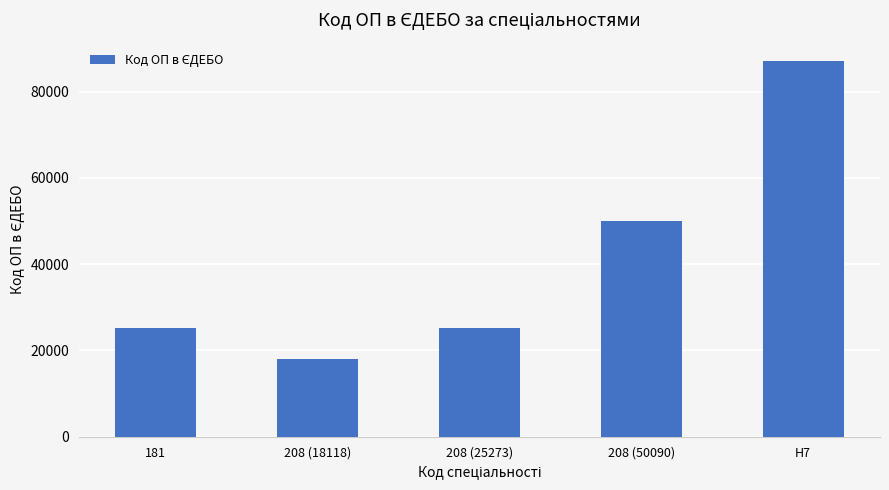

What is the minimum value shown in the chart?

18118